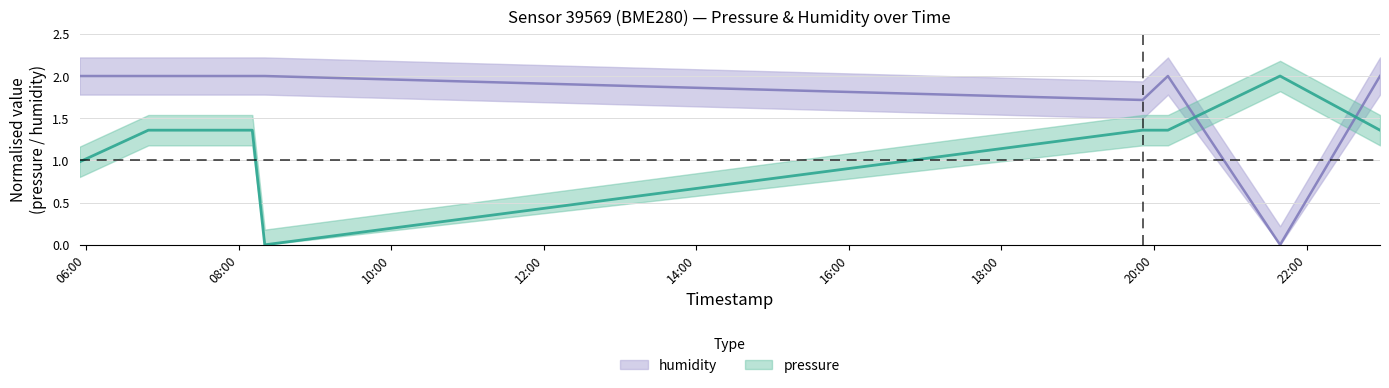

What position from the right is 16:00?

4